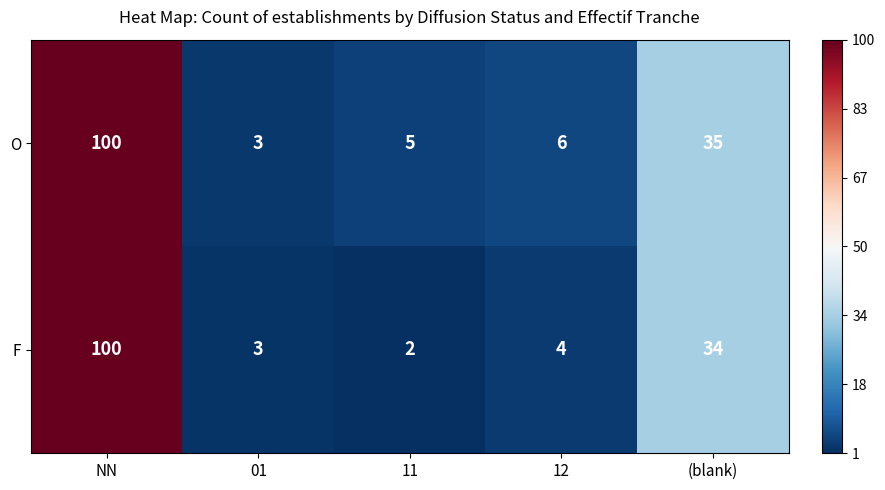

How many categories are shown in the chart?

5